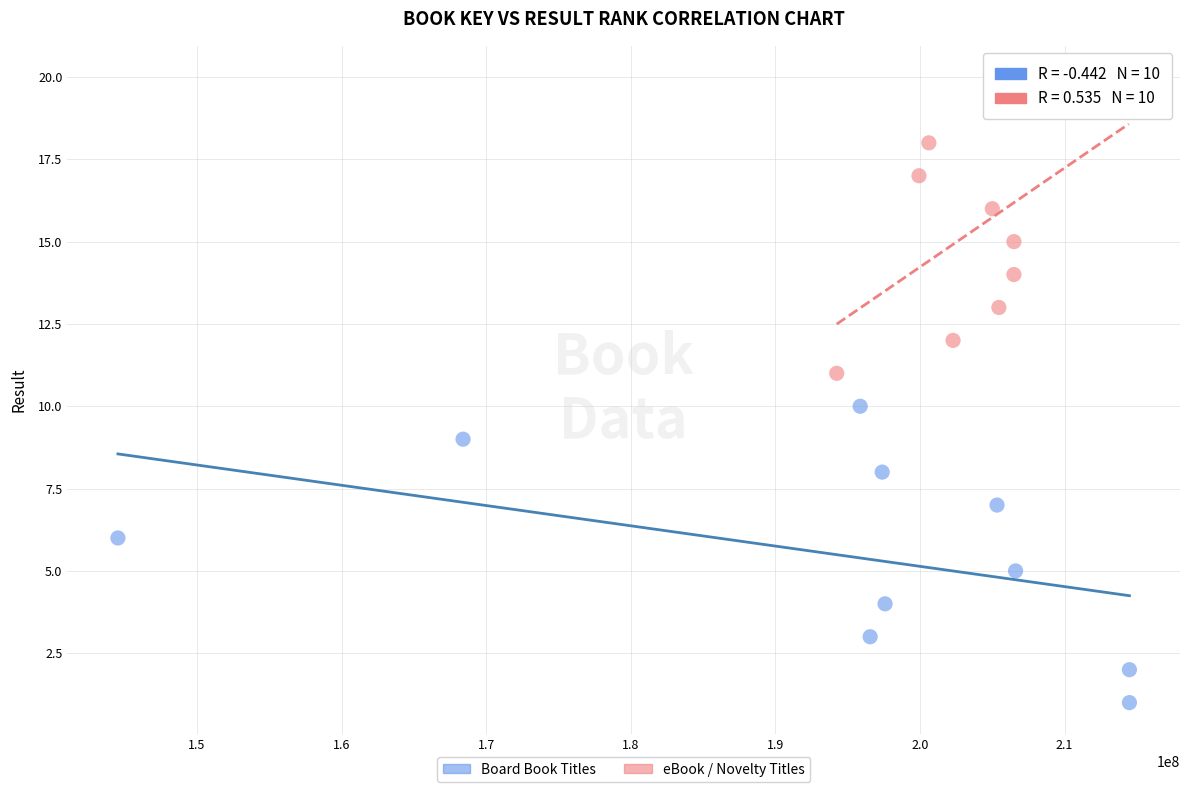

Which series reaches the maximum Y coordinate?

eBook / Novelty Titles